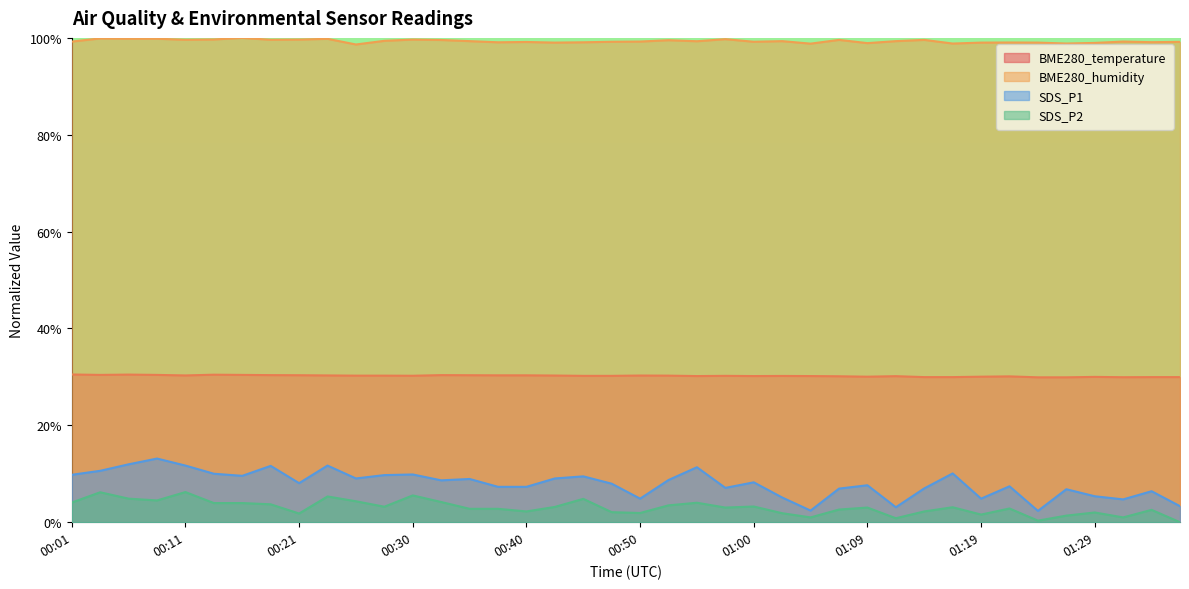

What is the maximum value for BME280_humidity?

100.0